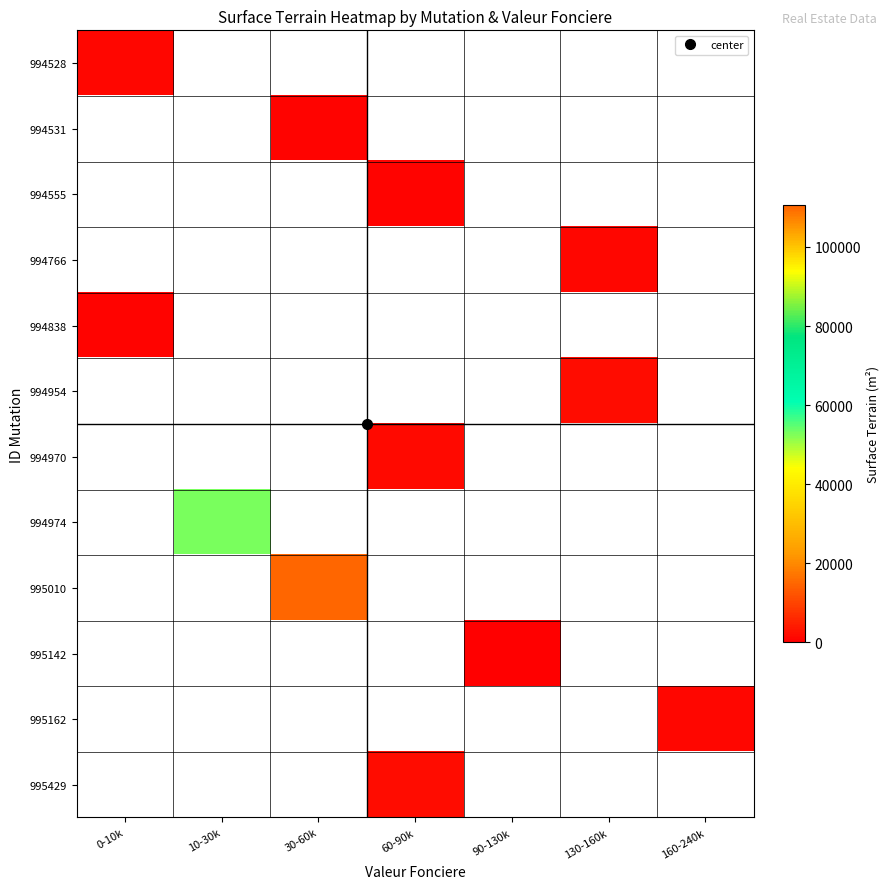

What is the maximum value shown in the chart?

110480.0